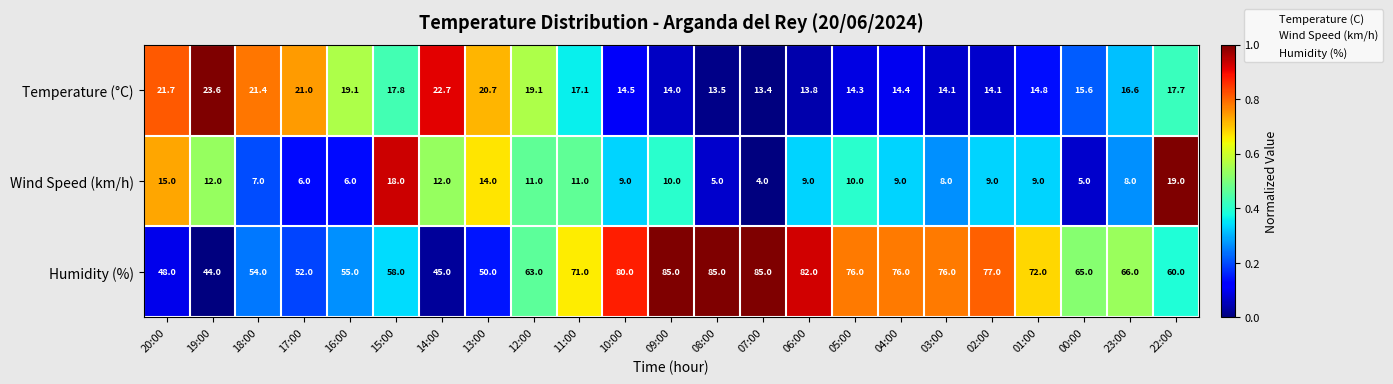

Which series has the widest spread of values?

Humidity (%)